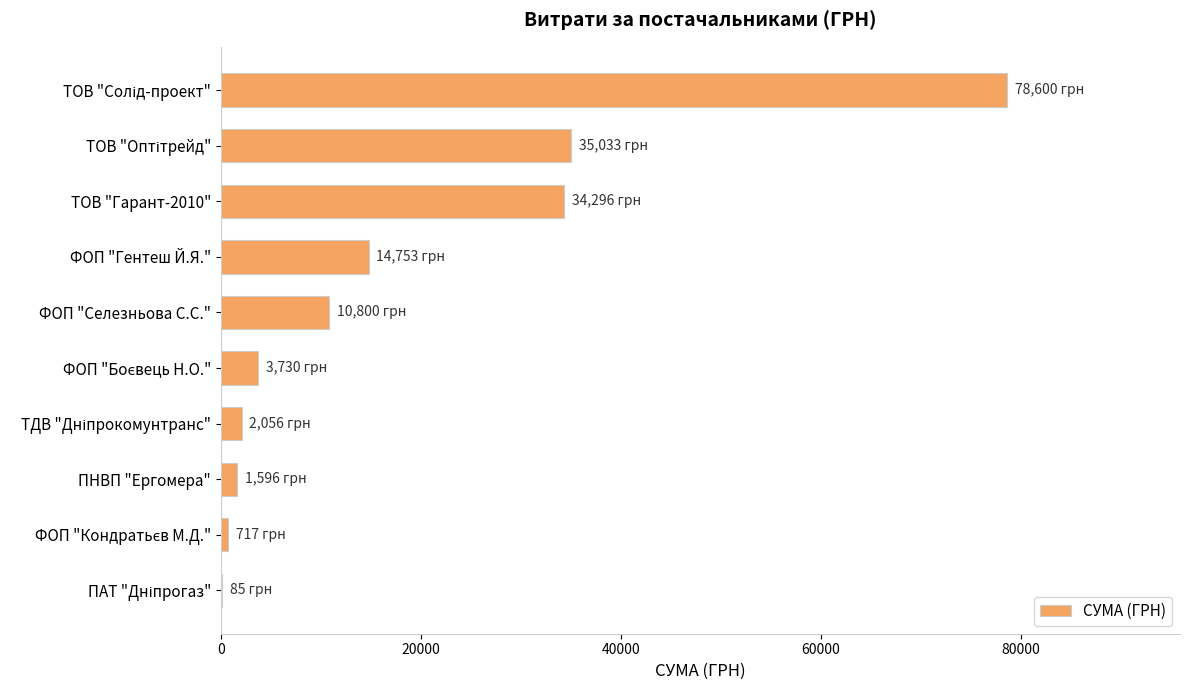

Are the bars horizontal?

Yes